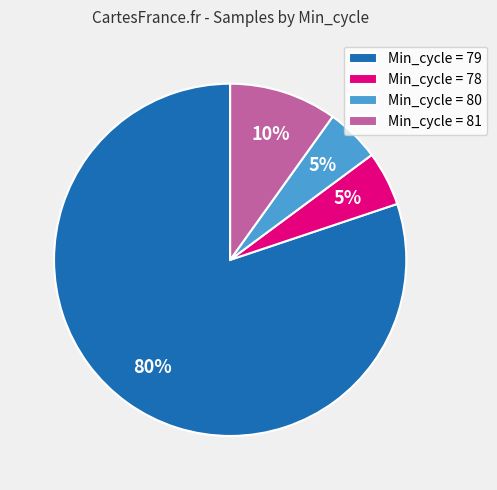

Which slice represents more than half of the pie?

Min_cycle = 79